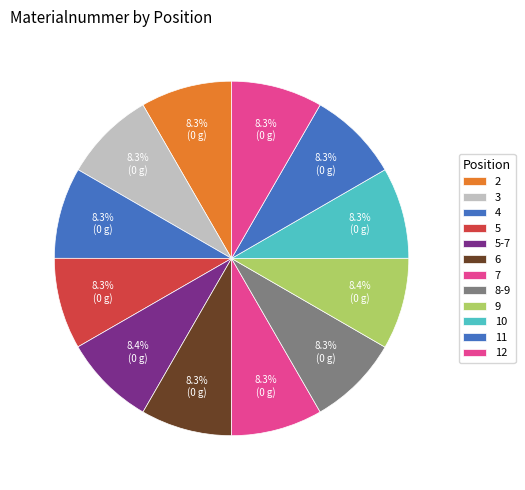

Which has a higher value, 7 or 8-9?

7